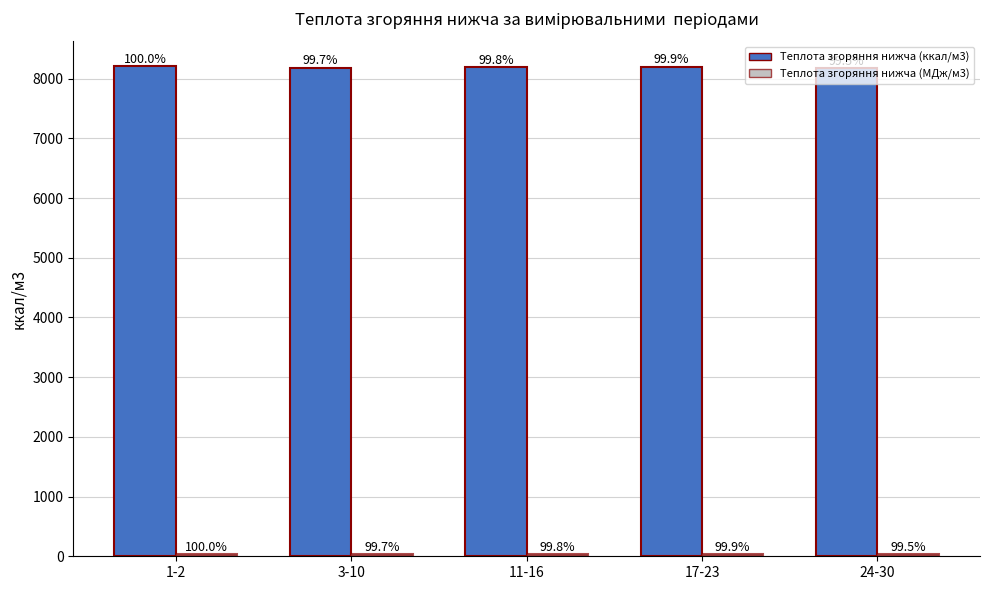

How many bars are there in each group?

2